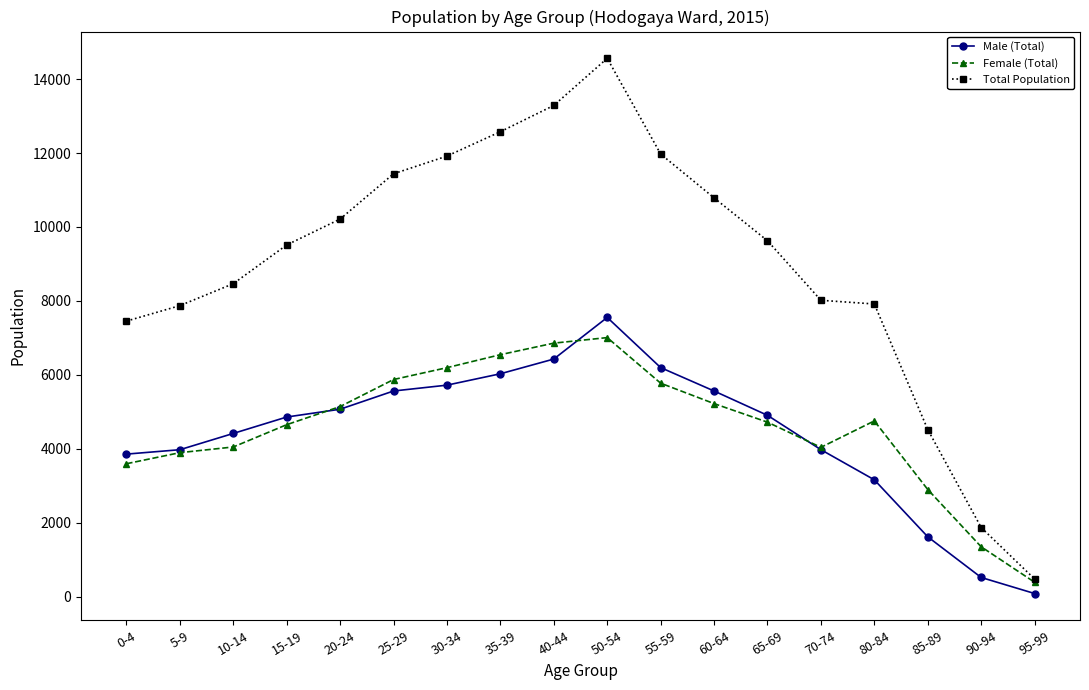

Which series has the largest total across all categories?

Total Population